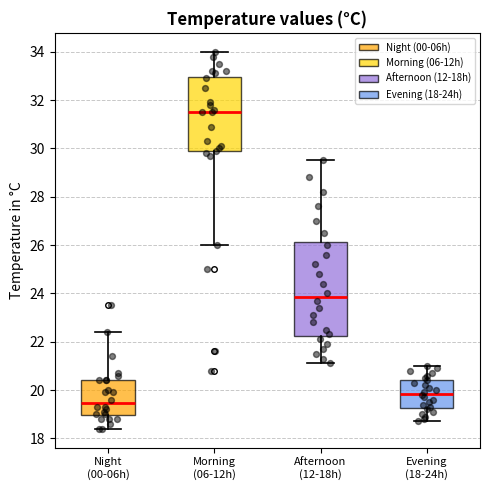

Reading left to right, transcribe this box plot: for each box, give where its median line is, the range the box spans, and where its two whiskers end, as read against the y-axis. The values are not printed on the chart, so give them approximately, as read against the axis.

Night (00-06h): median 19.4, box 19.0 to 20.4, whiskers 18.4 to 22.4
Morning (06-12h): median 31.6, box 29.8 to 33.0, whiskers 26.0 to 34.0
Afternoon (12-18h): median 23.8, box 22.2 to 26.2, whiskers 21.2 to 29.6
Evening (18-24h): median 19.8, box 19.2 to 20.4, whiskers 18.8 to 21.0